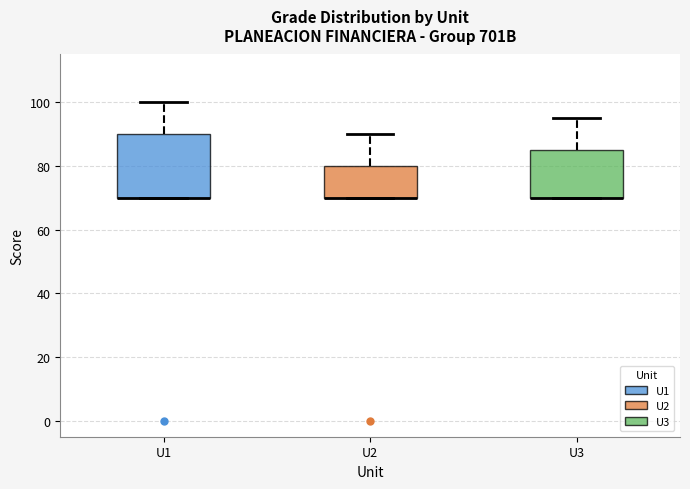

Reading left to right, read every box against the y-axis: the position of its median line, the range the box covers, and the ends of its whiskers. The values are not printed on the chart, so give them approximately, as read against the axis.

U1: median 70 (drawn on the box's lower edge), box 70 to 90, whiskers 70 to 100
U2: median 70 (drawn on the box's lower edge), box 70 to 80, whiskers 70 to 90
U3: median 70 (drawn on the box's lower edge), box 70 to 86, whiskers 70 to 96